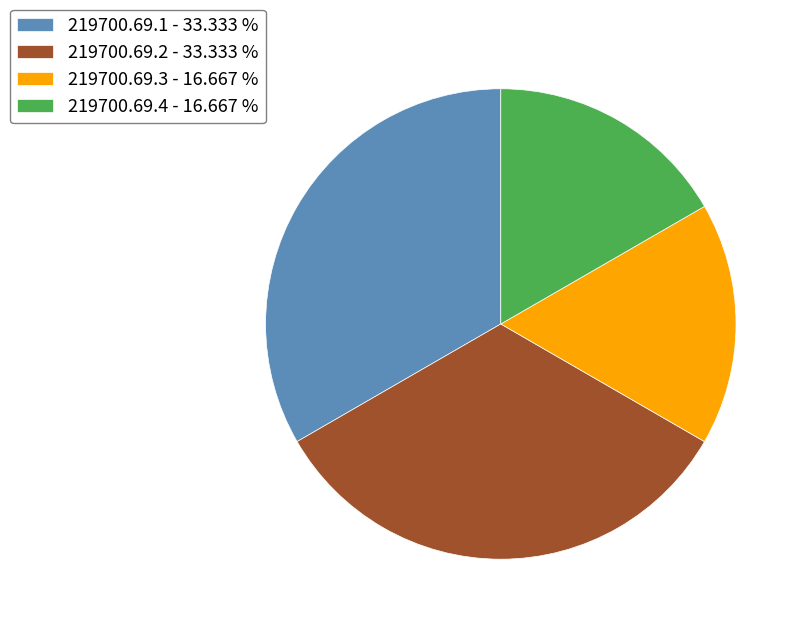

Do 219700.69.3 - 16.667 % and 219700.69.4 - 16.667 % together represent more than half of the pie?

No